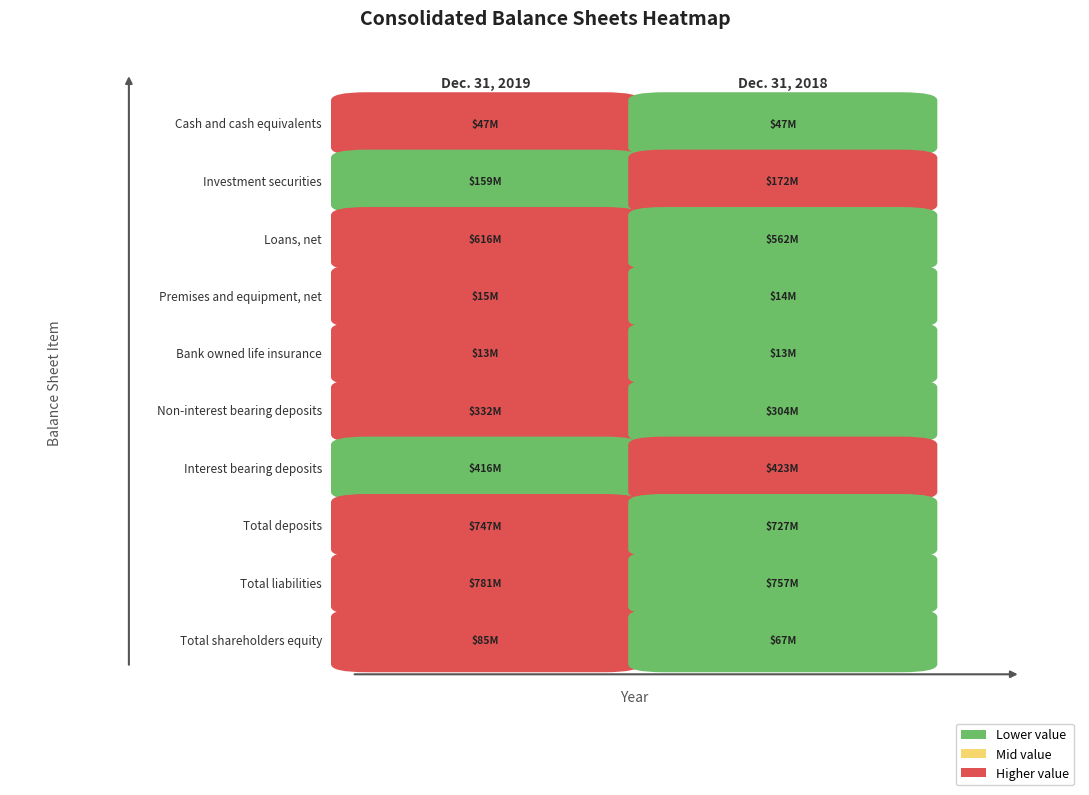

At which label is Cash and cash equivalents closest to 46814000?

Dec. 31, 2019